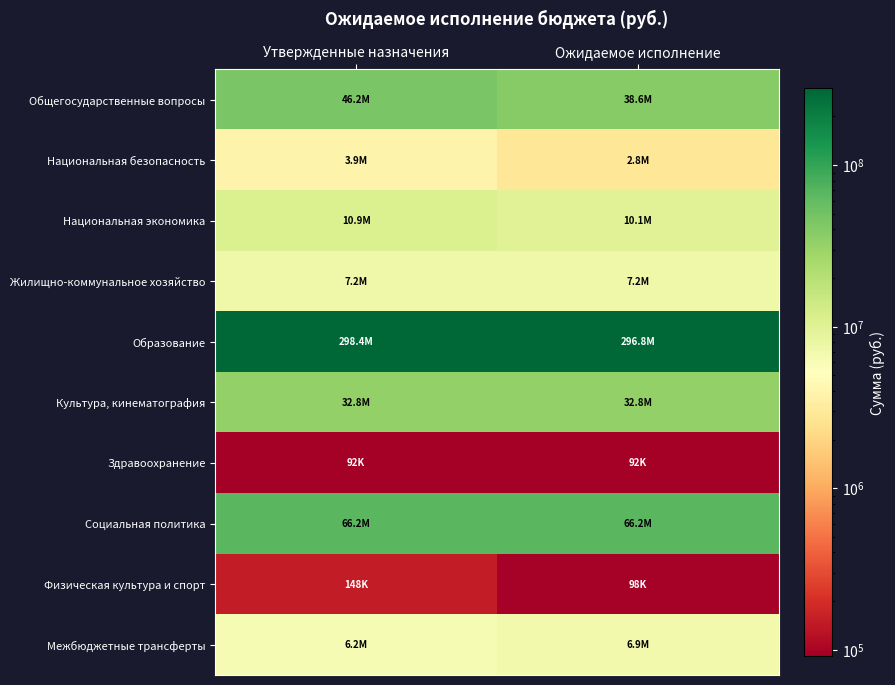

What is the greatest value displayed?

298386093.3